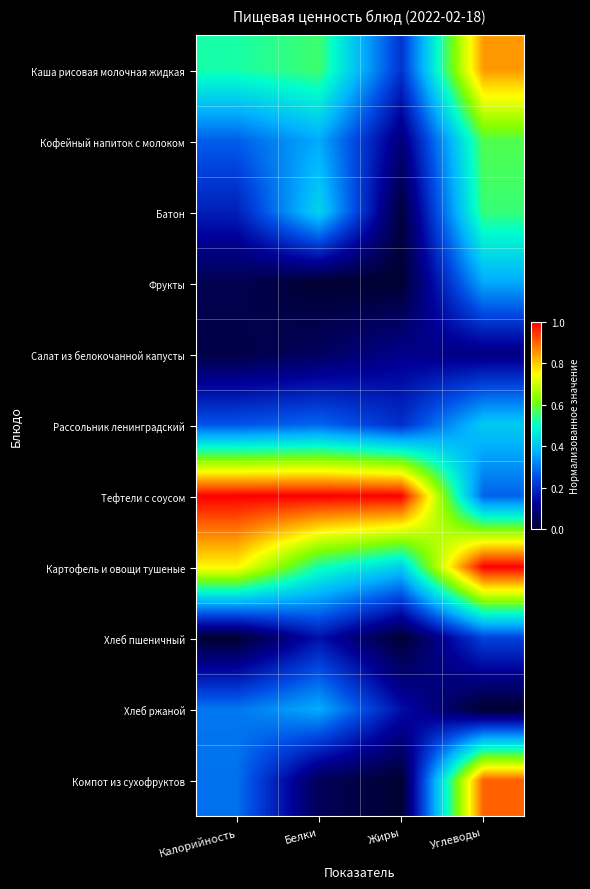

Rank the series at Жиры from lowest to highest value.

Фрукты, Компот из сухофруктов, Хлеб пшеничный, Батон, Кофейный напиток с молоком, Салат из белокочанной капусты, Хлеб ржаной, Рассольник ленинградский, Каша рисовая молочная жидкая, Картофель и овощи тушеные, Тефтели с соусом